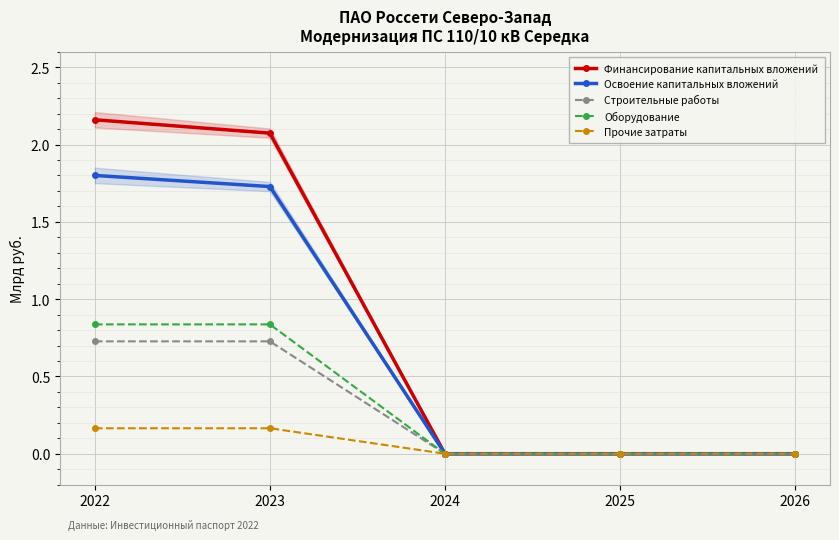

How many values in the Оборудование series exceed 0?

2